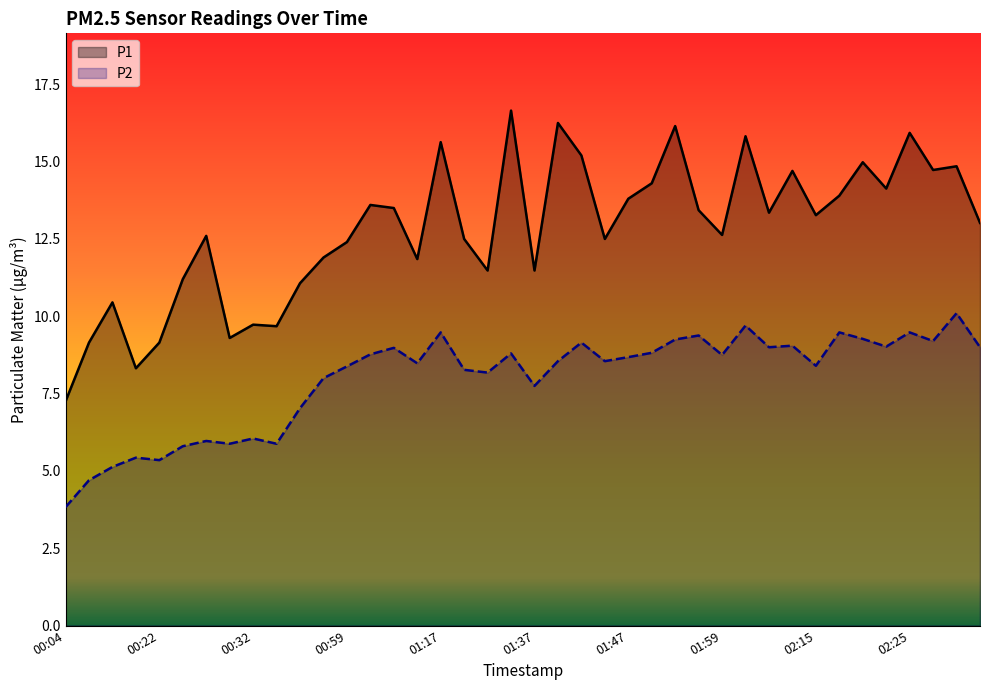

List the series in order of their overall mean, highest first.

P1, P2